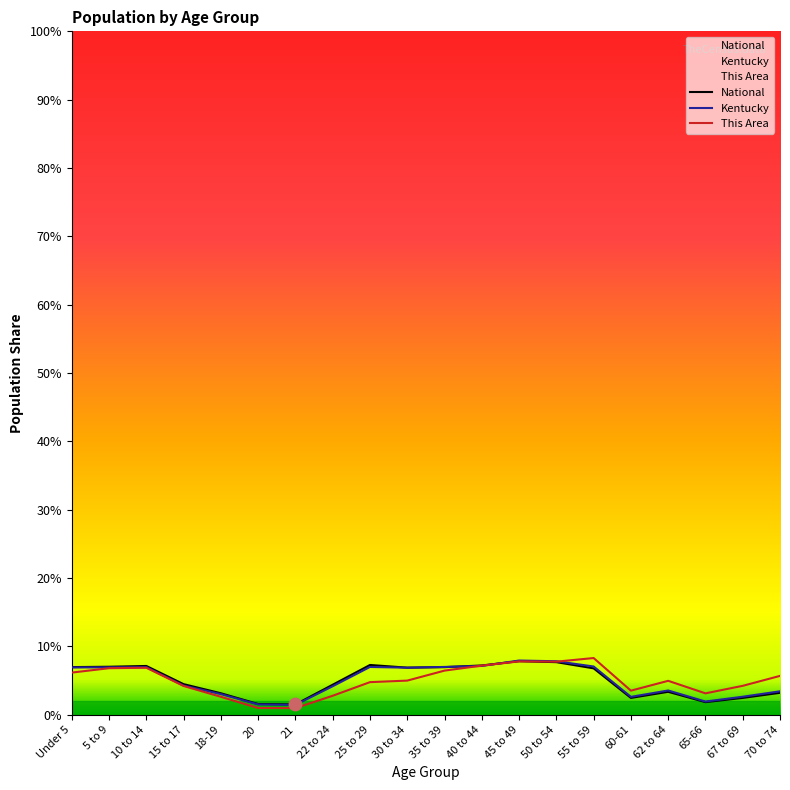

At how many categories does at least one series exceed 4?

15